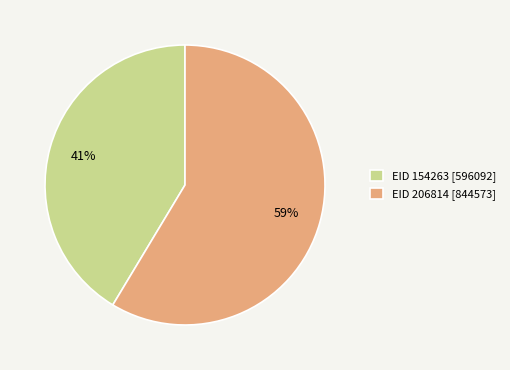

True or false: EID 206814 accounts for 59% of the total.

True